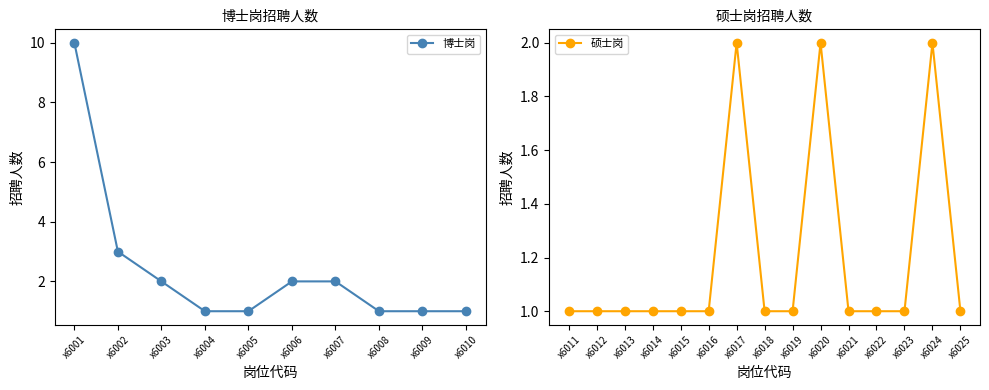

What is the value of the 博士岗 point at the 4th from the left?

1